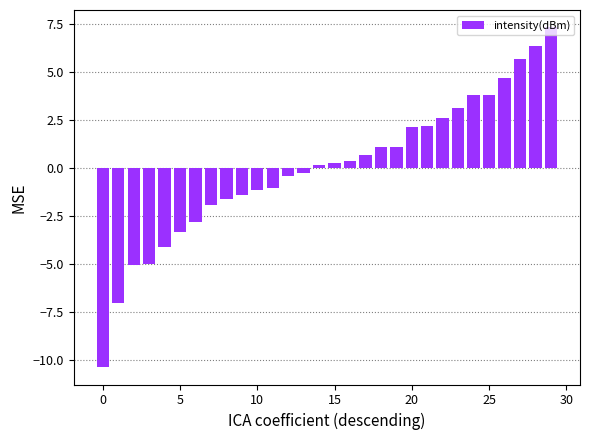

What is the difference between the maximum and minimum values?

17.7